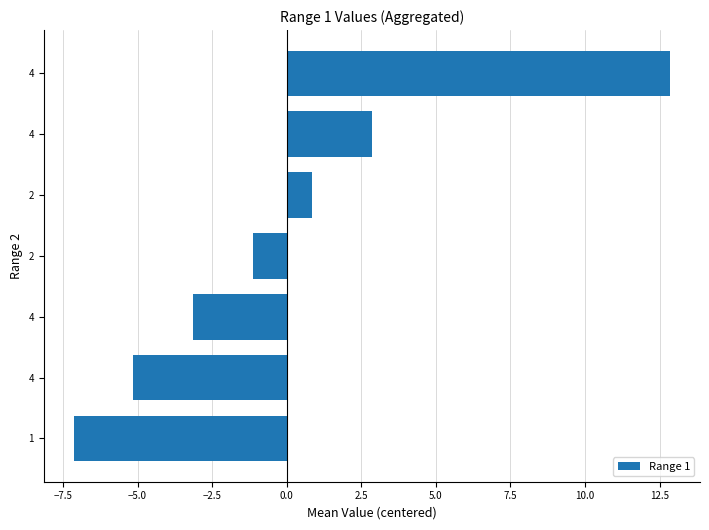

How many bars are there in total?

7